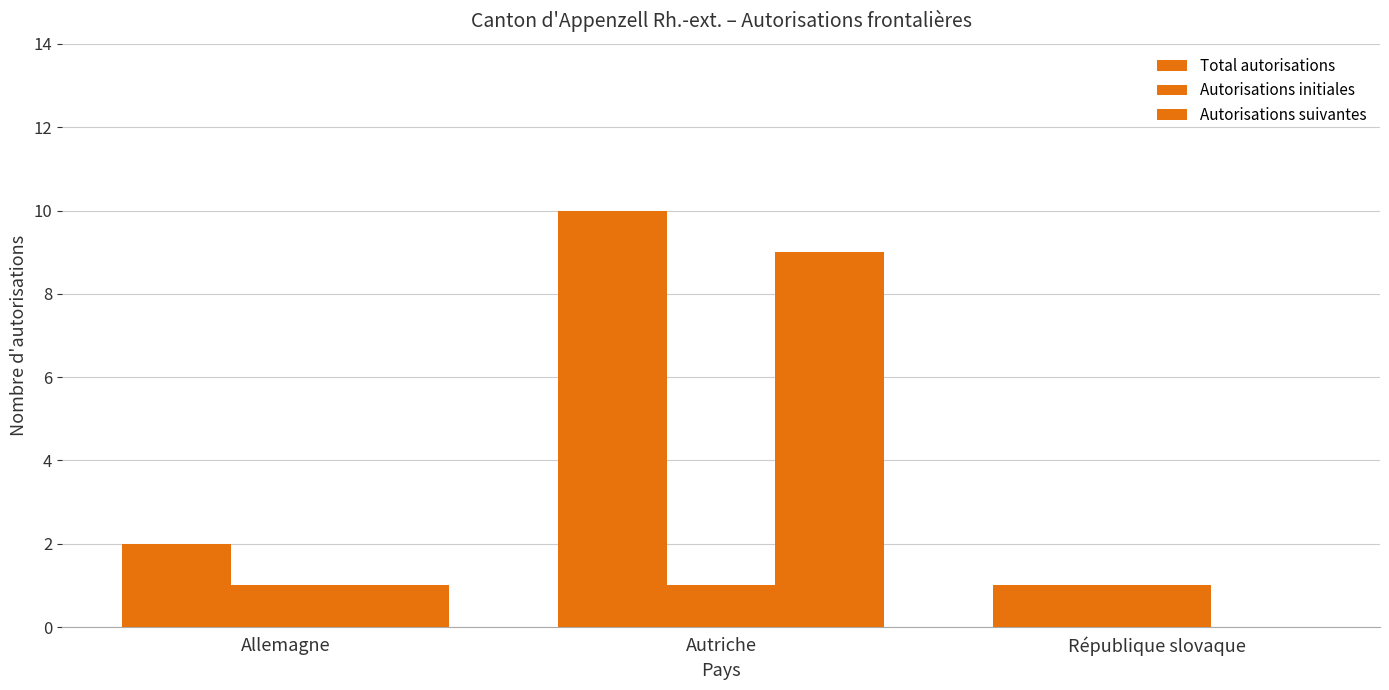

Between Allemagne and Autriche, which series saw the biggest shift?

Total autorisations